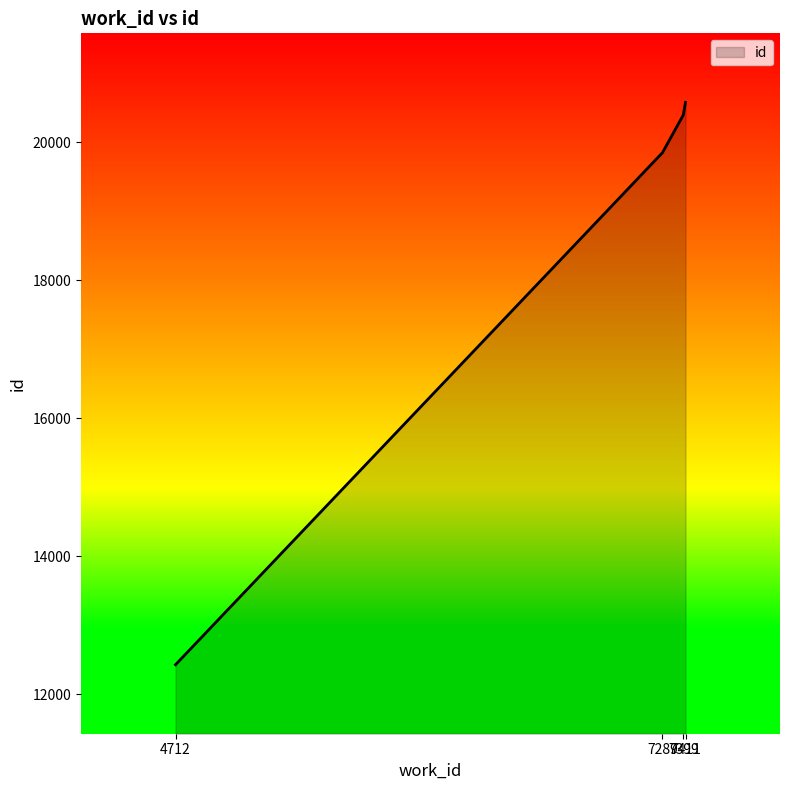

True or false: the data has more than 2 interior local peaks.

False